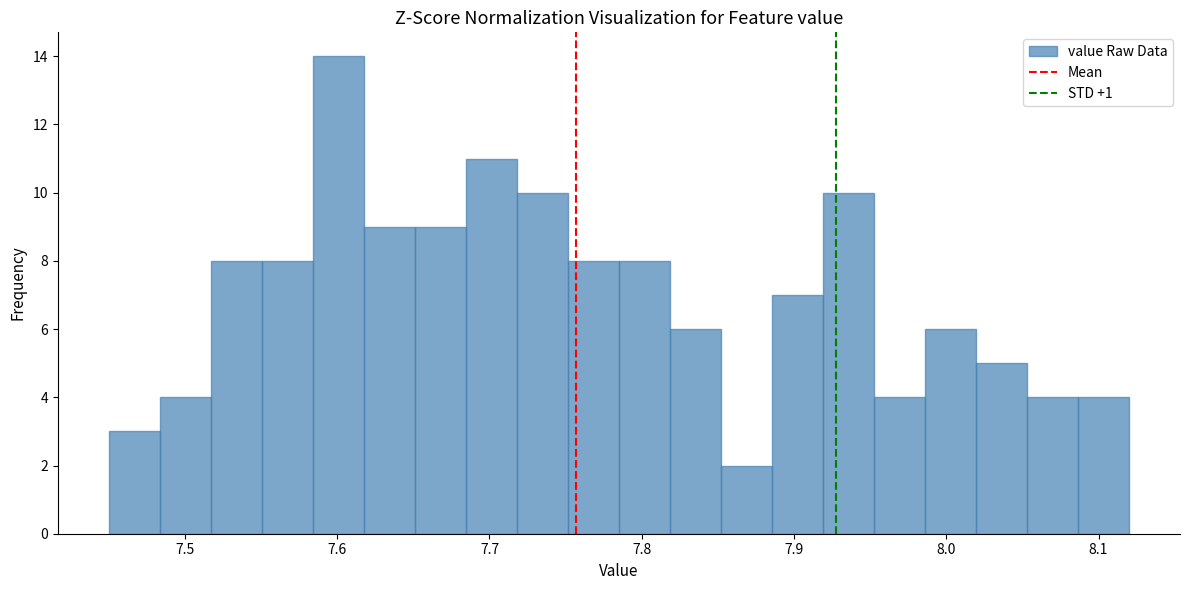

Around what value on the x-axis is the tallest bar? Give the approximate position of its centre, as read against the axis.

7.60